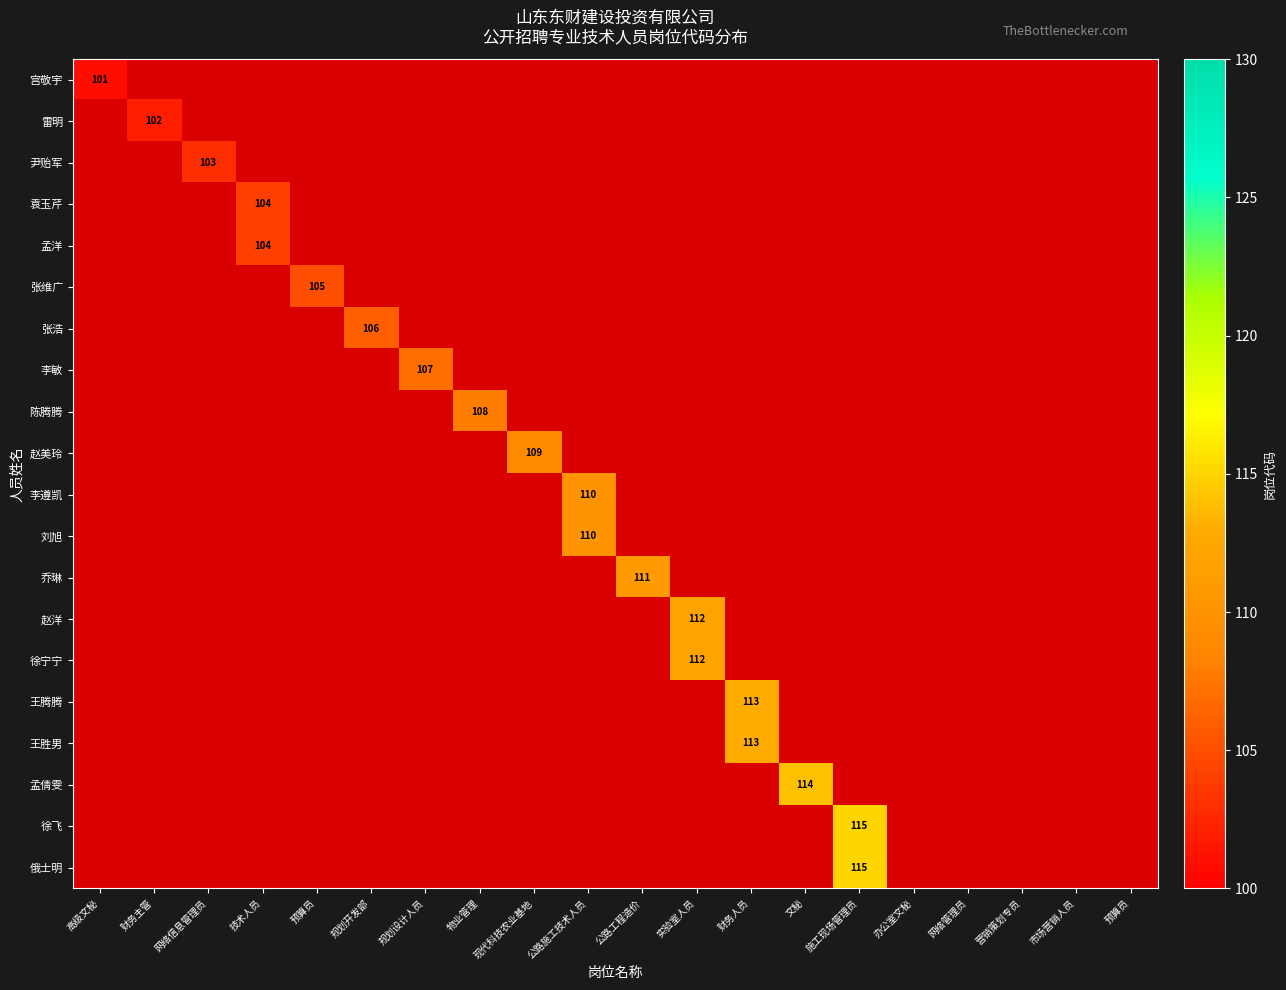

Rank the series at 现代科技农业基地 from lowest to highest value.

宫敬宇, 雷明, 尹贻军, 袁玉芹, 孟洋, 张维广, 张浩, 李敏, 陈腾腾, 赵美玲, 李遵凯, 刘旭, 乔琳, 赵洋, 徐宁宁, 王腾腾, 王胜男, 孟倩雯, 徐飞, 俄士明